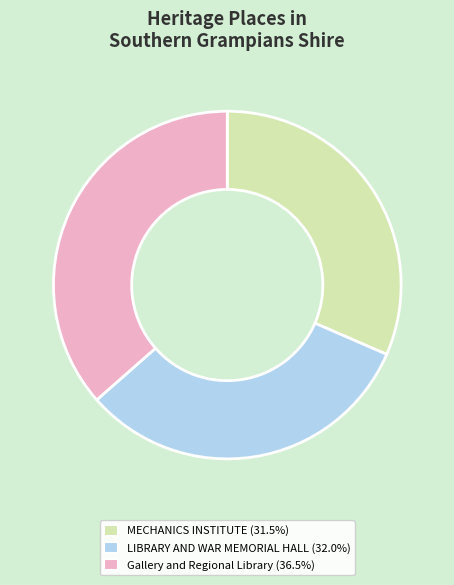

How many segments does this pie chart have?

3